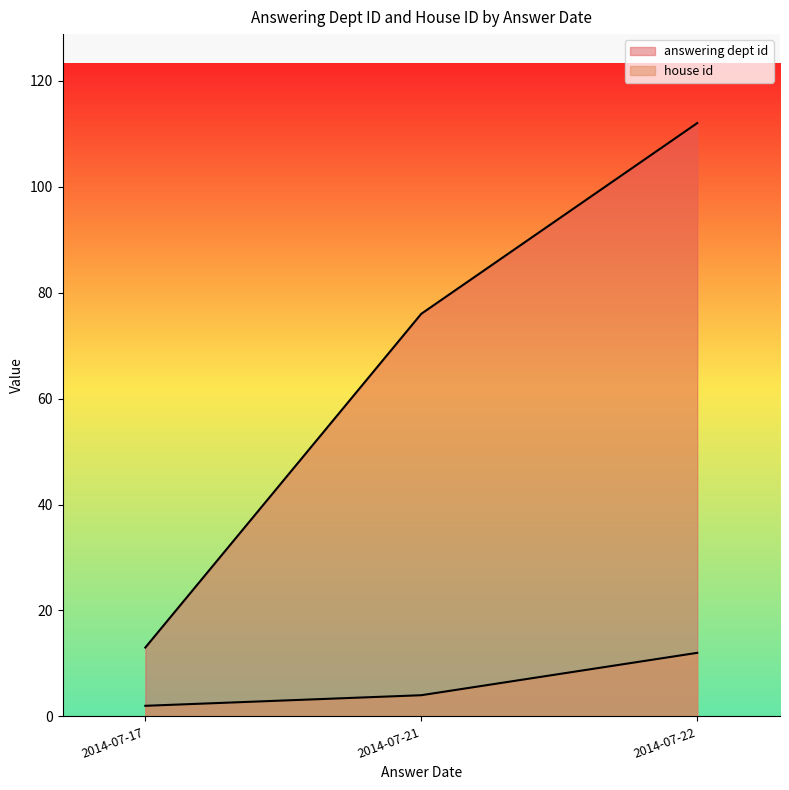

True or false: house id has more than 2 interior local peaks.

False